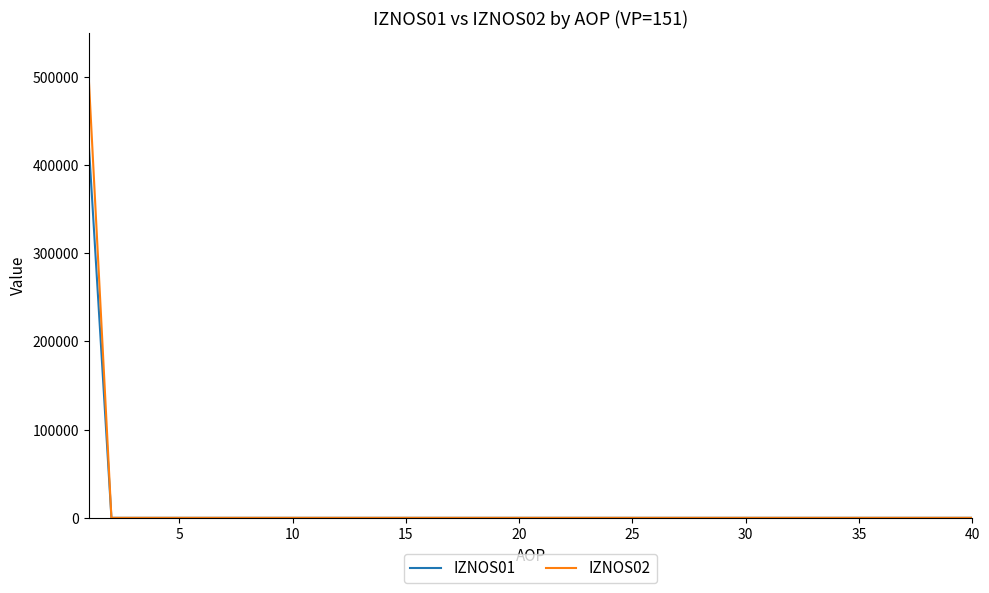

What is the highest value of the IZNOS02 series?

498163.0